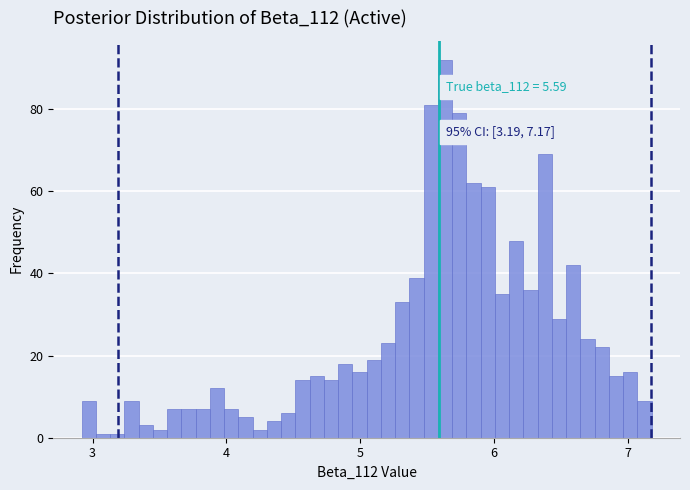

Read against the x-axis, roughly where is the centre of the tallest bar?

5.6